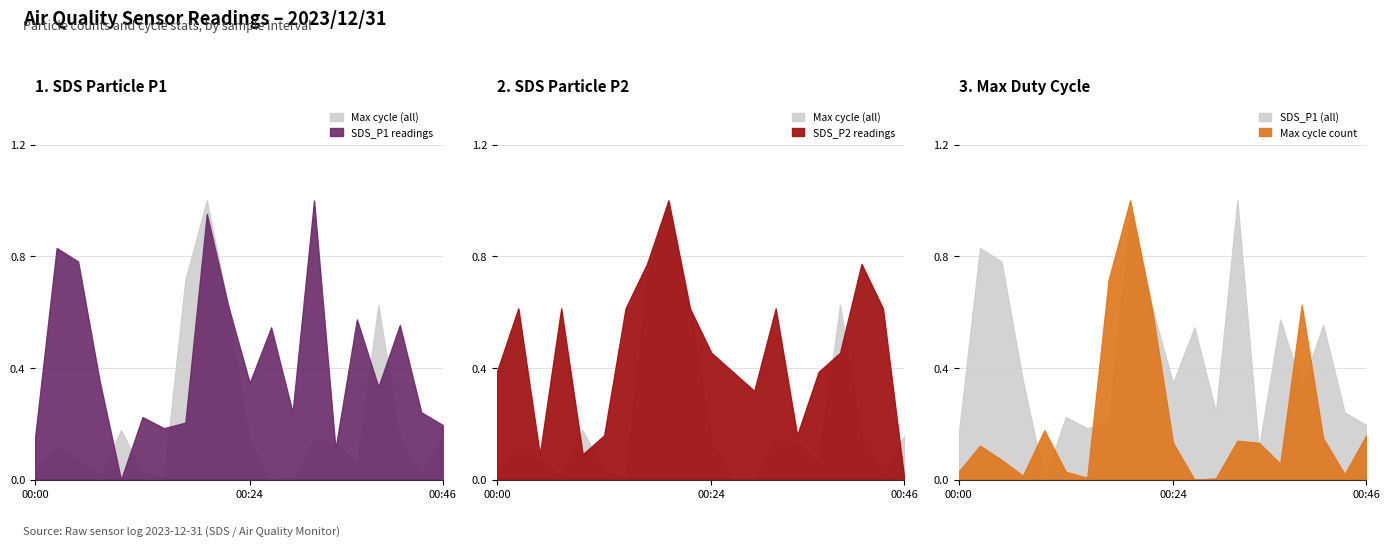

True or false: SDS_P1 and Min_cycle cross at least once.

False